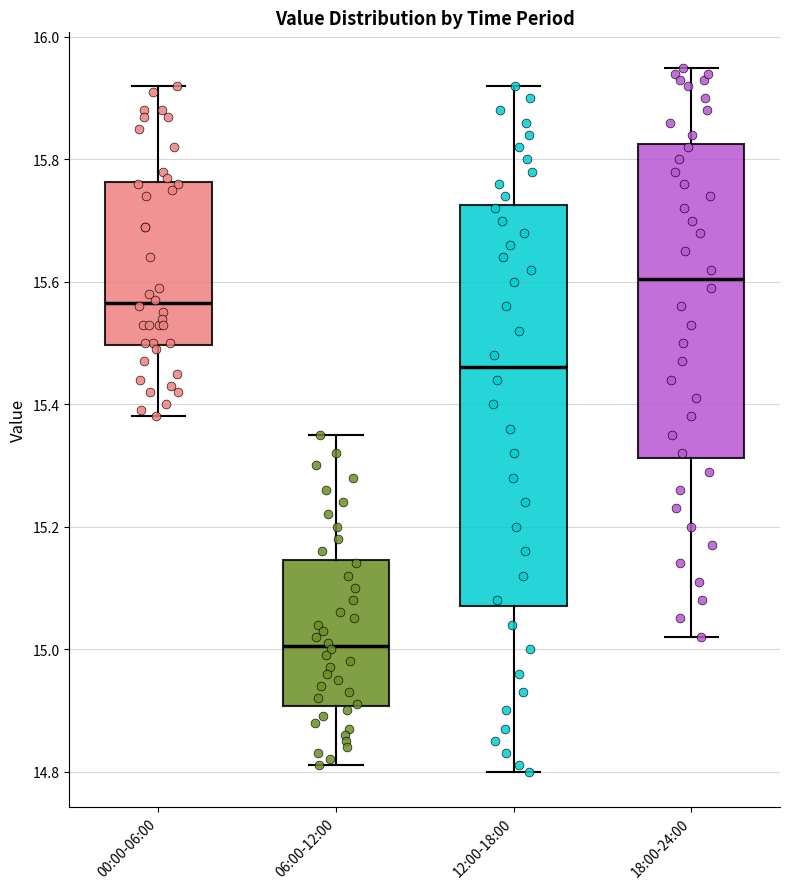

Where is the lower edge of the box for 18:00-24:00 on the y-axis? The values are not printed on the chart, so give them approximately, as read against the axis.

15.32